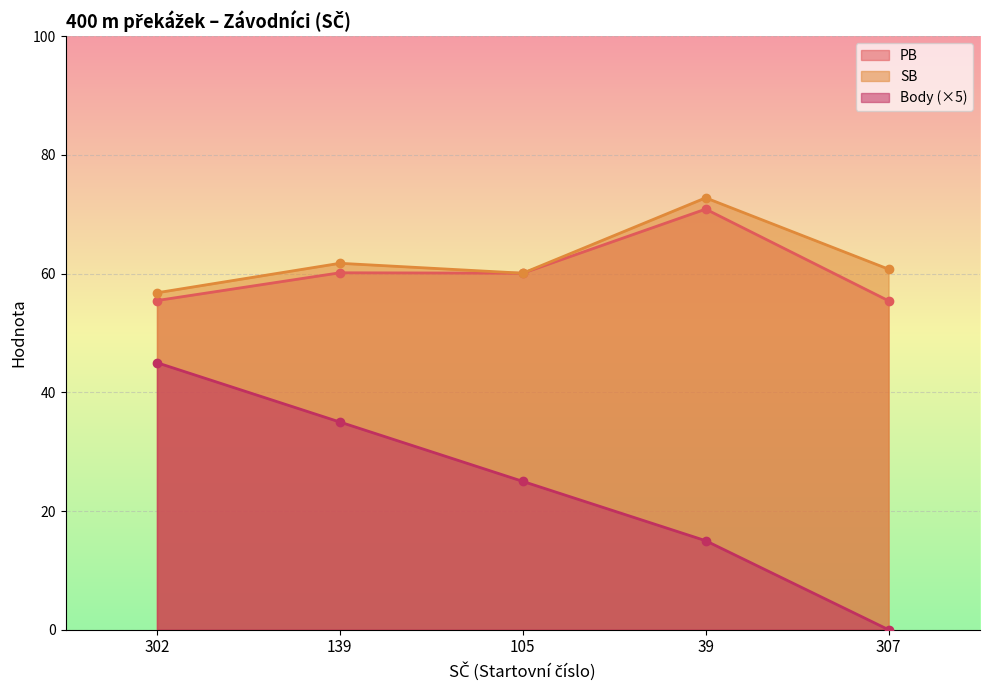

Reading left to right, what are all the values shown in this chart?

PB: 302=55.5	139=60.1	105=60.1	39=70.9	307=55.4
SB: 302=56.8	139=61.8	105=60.1	39=72.8	307=60.8
Body: 302=45.0	139=35.0	105=25.0	39=15.0	307=0.0